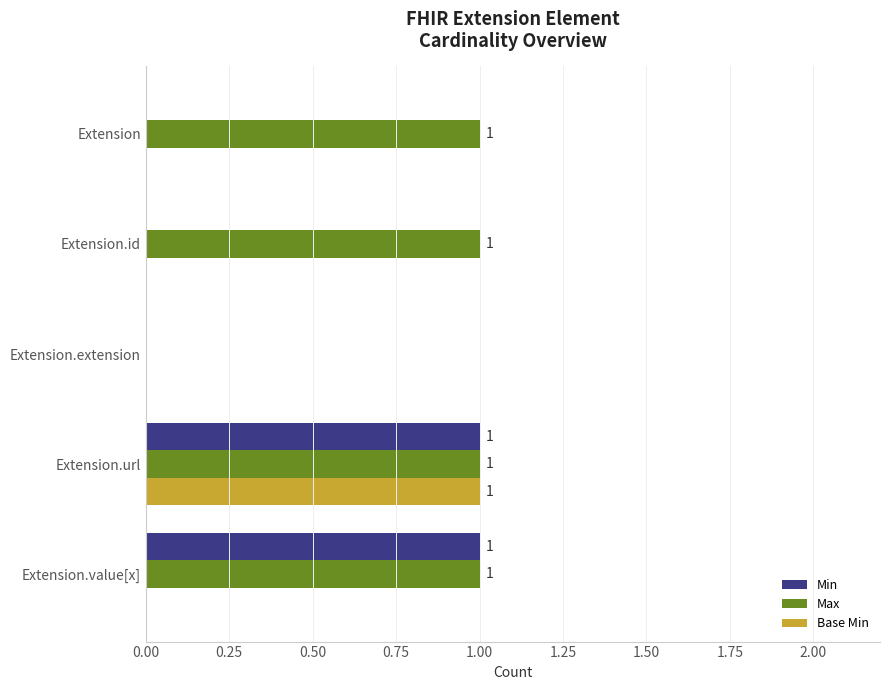

Is it true that Max equals 1 at Extension?

True